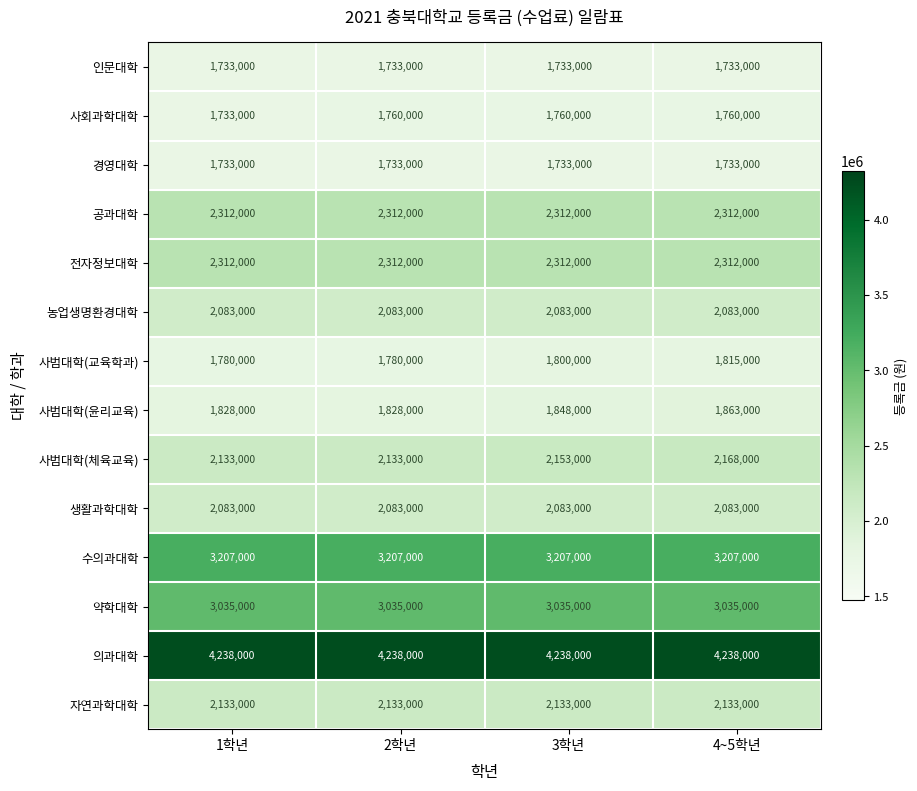

Read the 경영대학 value at 1학년.

1733000